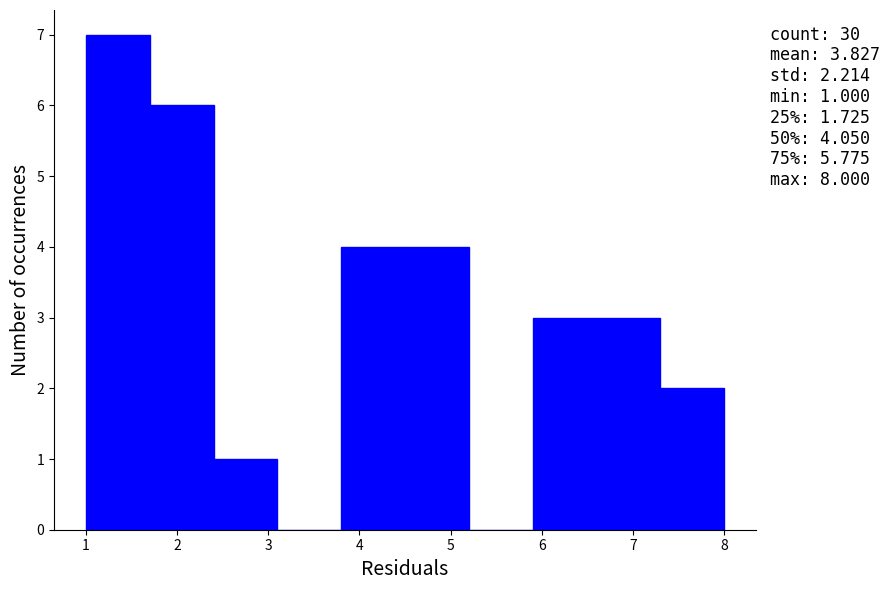

Over which range of the x-axis is the bar tallest?

1.0 to 1.7